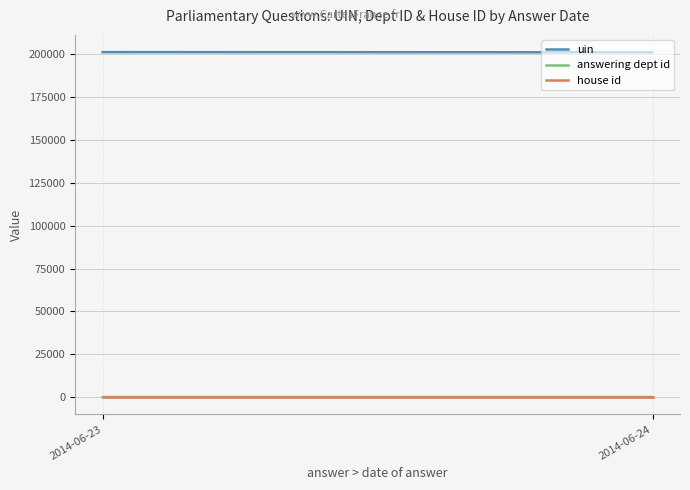

What is the smallest value displayed?

1.0